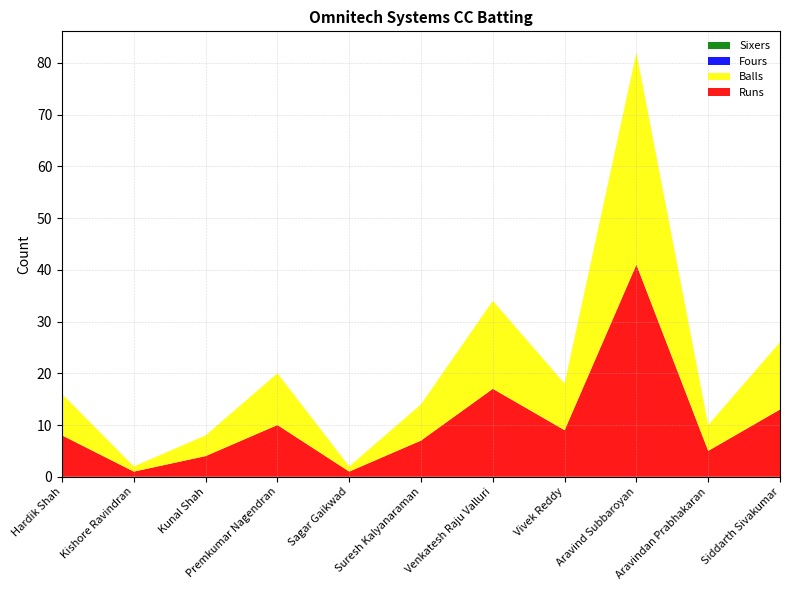

Reading left to right, what are all the values shown in this chart?

Runs: Hardik Shah=8	Kishore Ravindran=1	Kunal Shah=4	Premkumar Nagendran=10	Sagar Gaikwad=1	Suresh Kalyanaraman=7	Venkatesh Raju Valluri=17	Vivek Reddy=9	Aravind Subbaroyan=41	Aravindan Prabhakaran=5	Siddarth Sivakumar=13
Balls: Hardik Shah=8	Kishore Ravindran=1	Kunal Shah=4	Premkumar Nagendran=10	Sagar Gaikwad=1	Suresh Kalyanaraman=7	Venkatesh Raju Valluri=17	Vivek Reddy=9	Aravind Subbaroyan=41	Aravindan Prabhakaran=5	Siddarth Sivakumar=13
Fours: Hardik Shah=0	Kishore Ravindran=0	Kunal Shah=0	Premkumar Nagendran=0	Sagar Gaikwad=0	Suresh Kalyanaraman=0	Venkatesh Raju Valluri=0	Vivek Reddy=0	Aravind Subbaroyan=0	Aravindan Prabhakaran=0	Siddarth Sivakumar=0
Sixers: Hardik Shah=0	Kishore Ravindran=0	Kunal Shah=0	Premkumar Nagendran=0	Sagar Gaikwad=0	Suresh Kalyanaraman=0	Venkatesh Raju Valluri=0	Vivek Reddy=0	Aravind Subbaroyan=0	Aravindan Prabhakaran=0	Siddarth Sivakumar=0